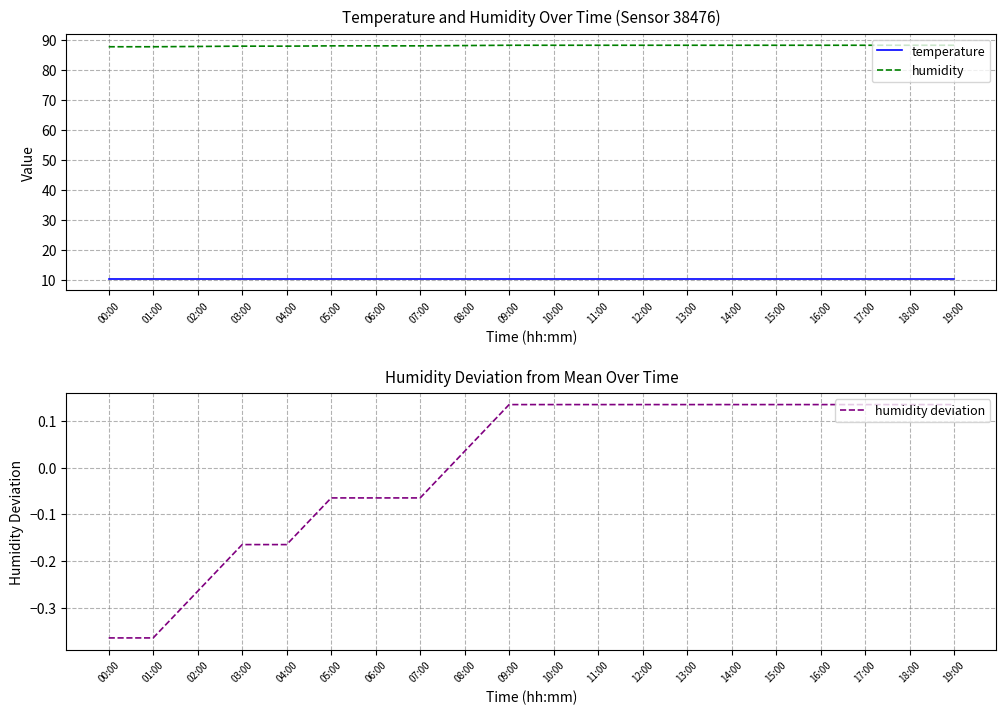

True or false: humidity has a value of 126.4 at 04:00.

False